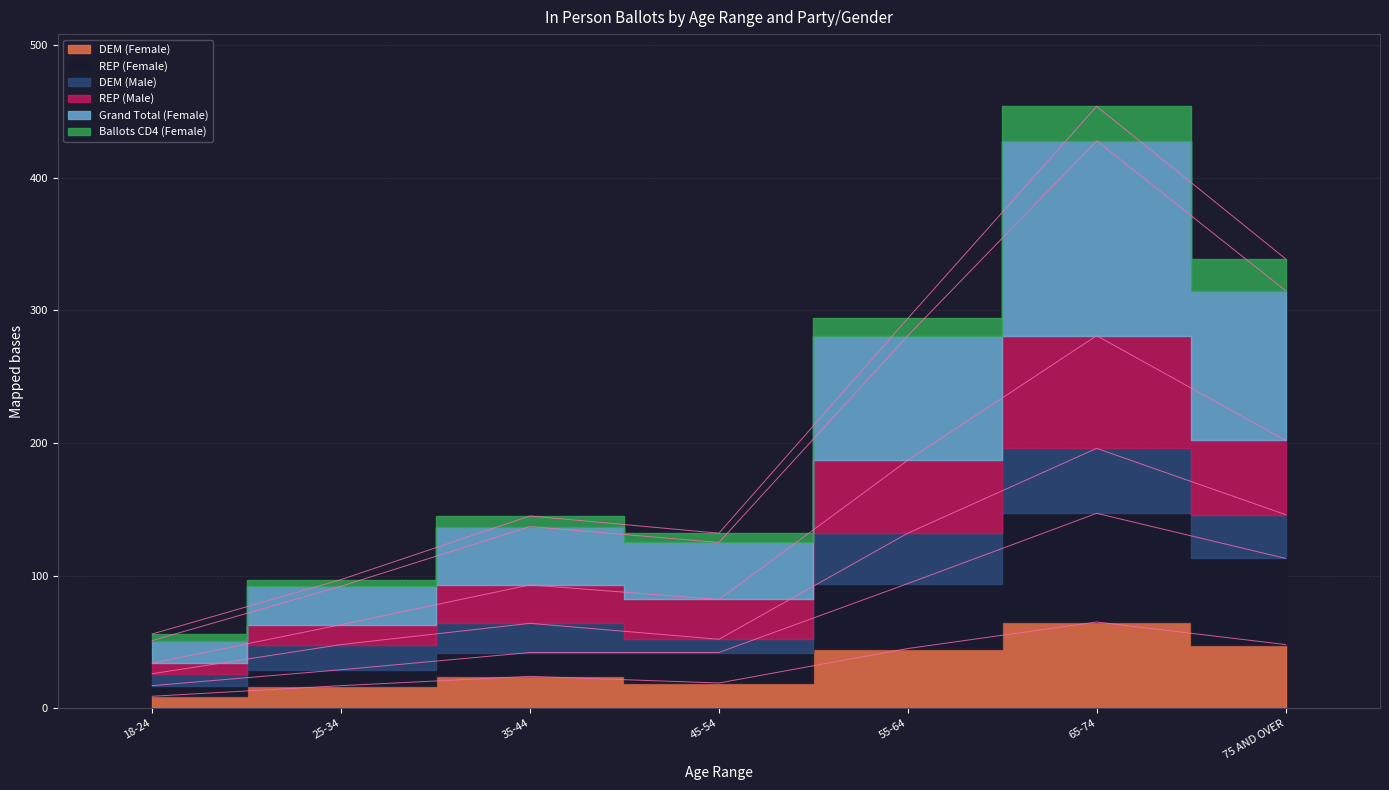

At which label does DEM (Female) first exceed 24?

55-64